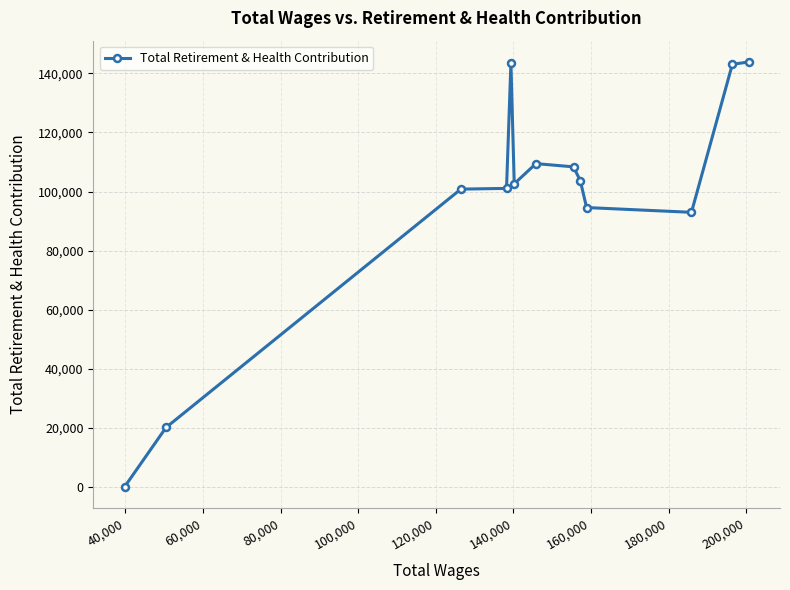

Count the number of categories in the chart.

13